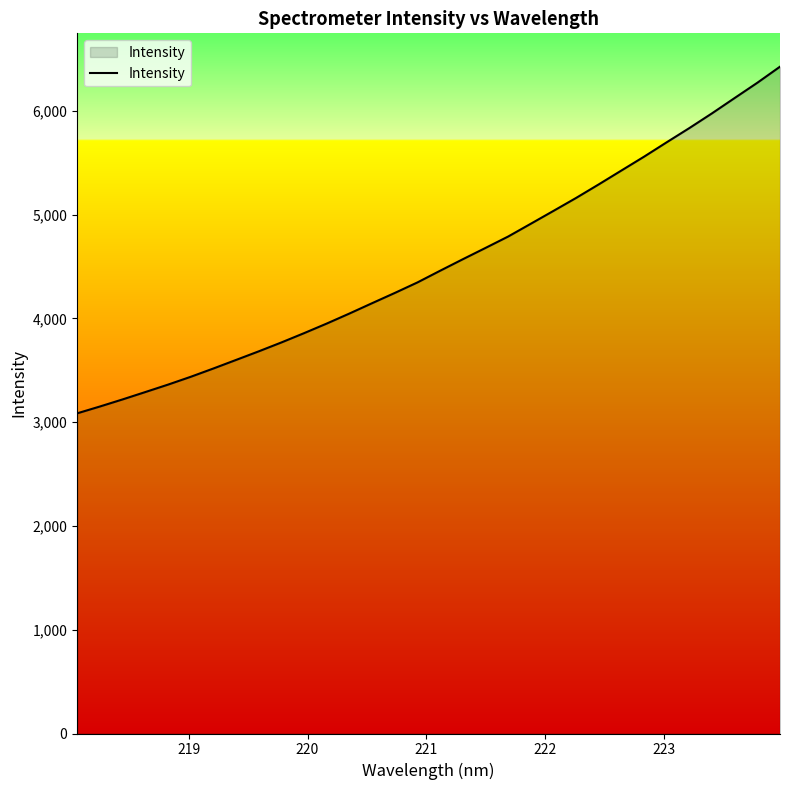

What is the difference between the maximum and minimum values?

3339.9